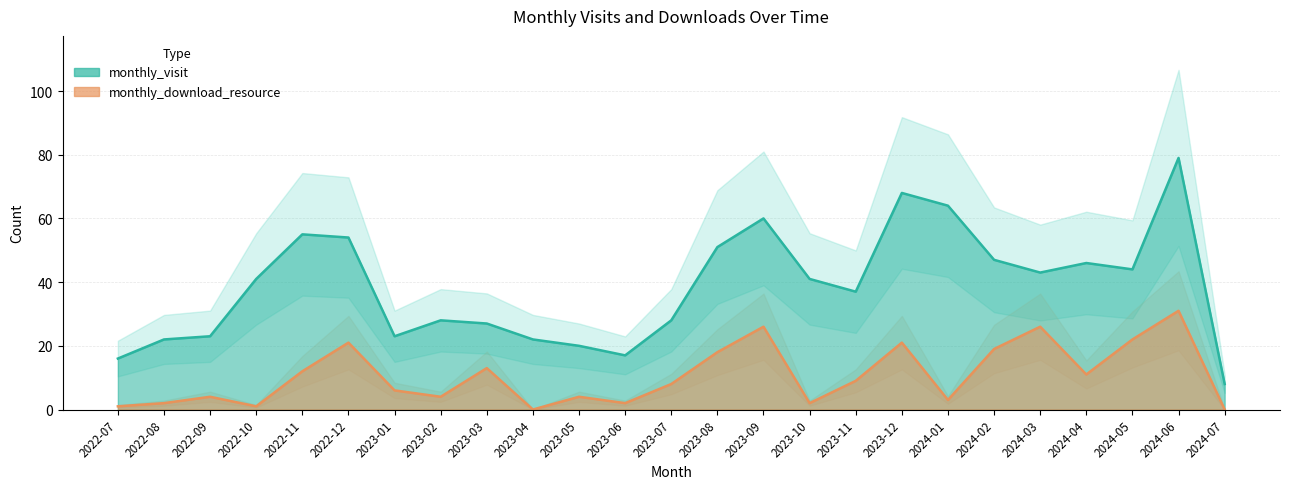

Where is monthly_download_resource nearest to the value 15?

2023-03